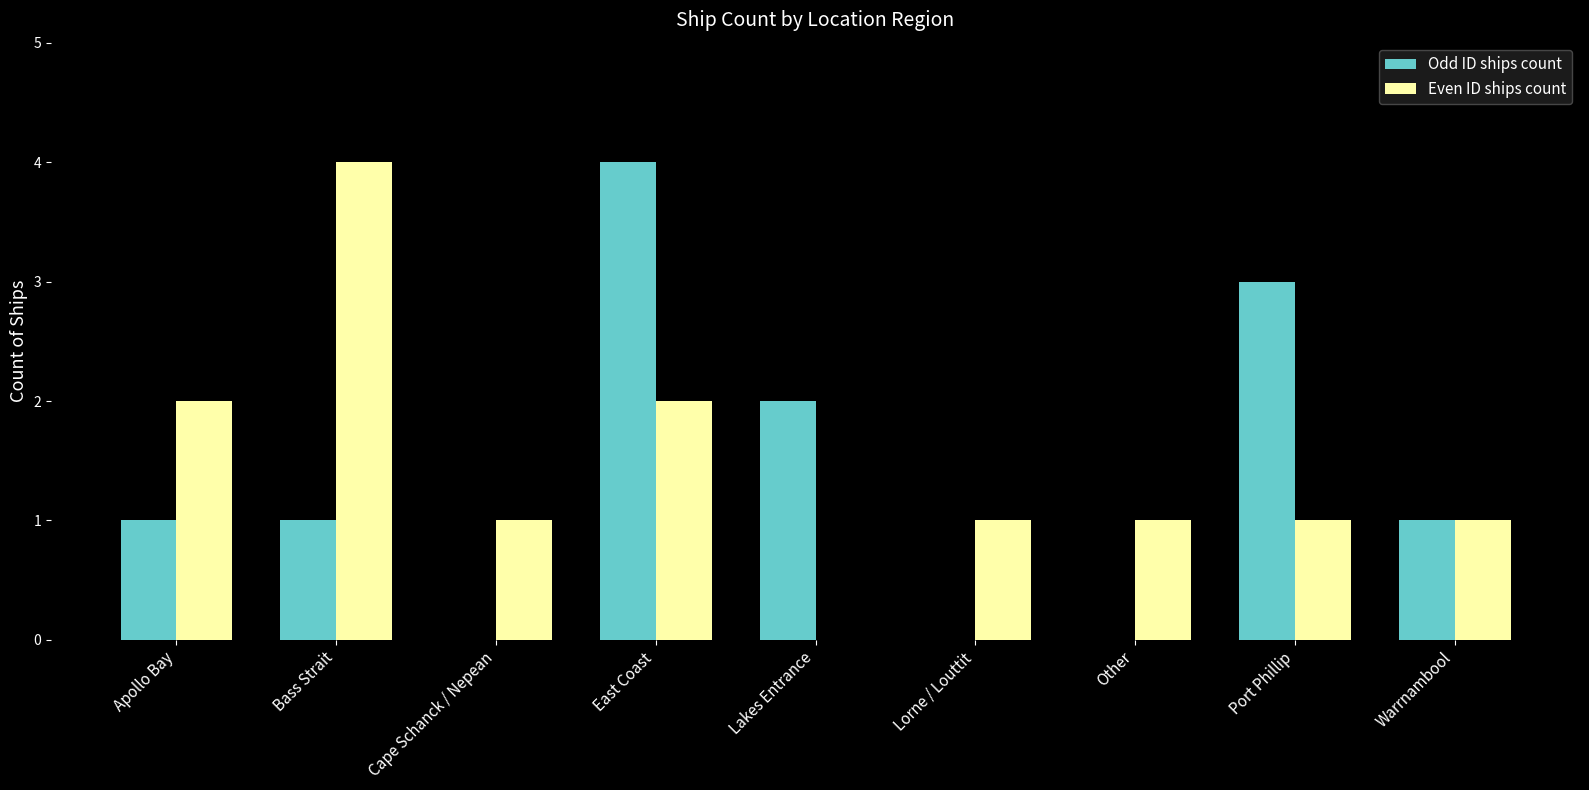

Count the number of categories in the chart.

9